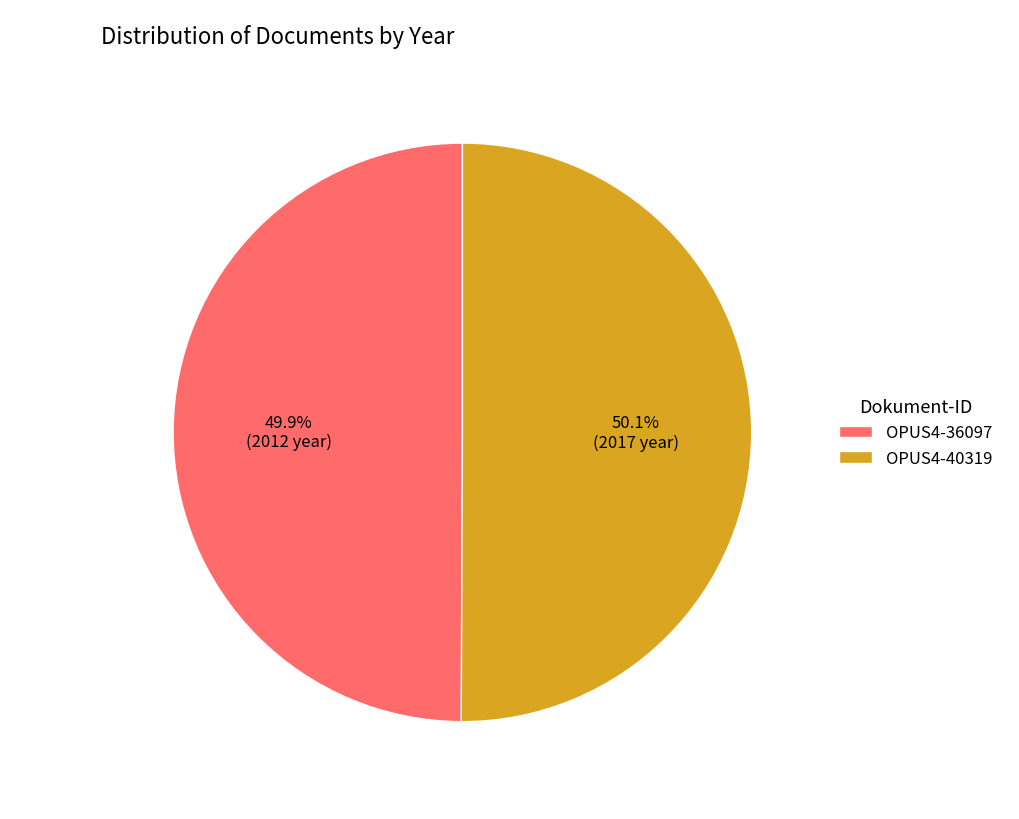

Approximately how many times larger is the value at OPUS4-40319 compared to OPUS4-36097?

1.0